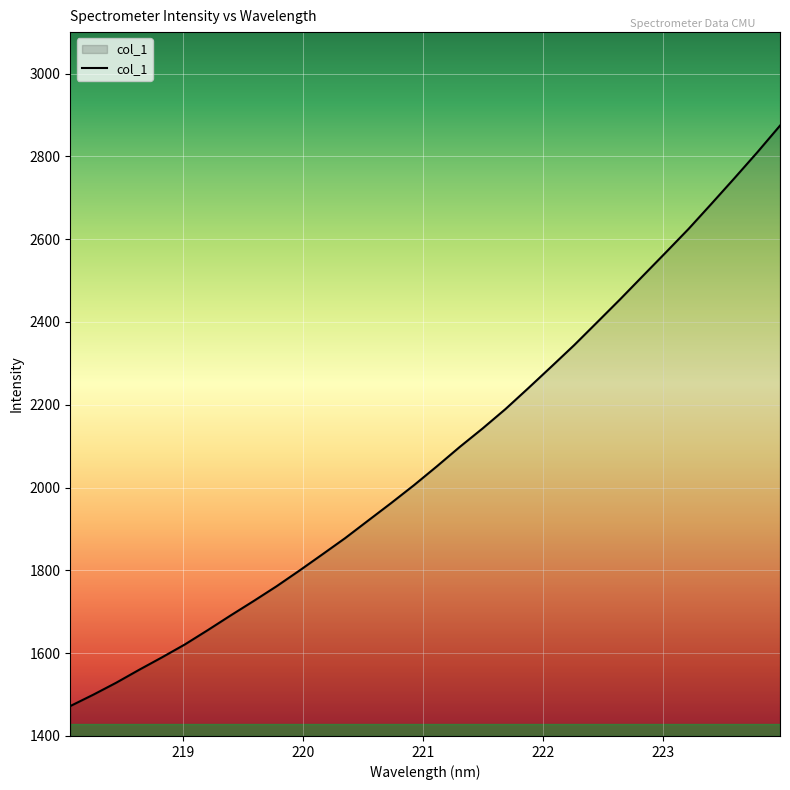

How many lines are shown in the chart?

1